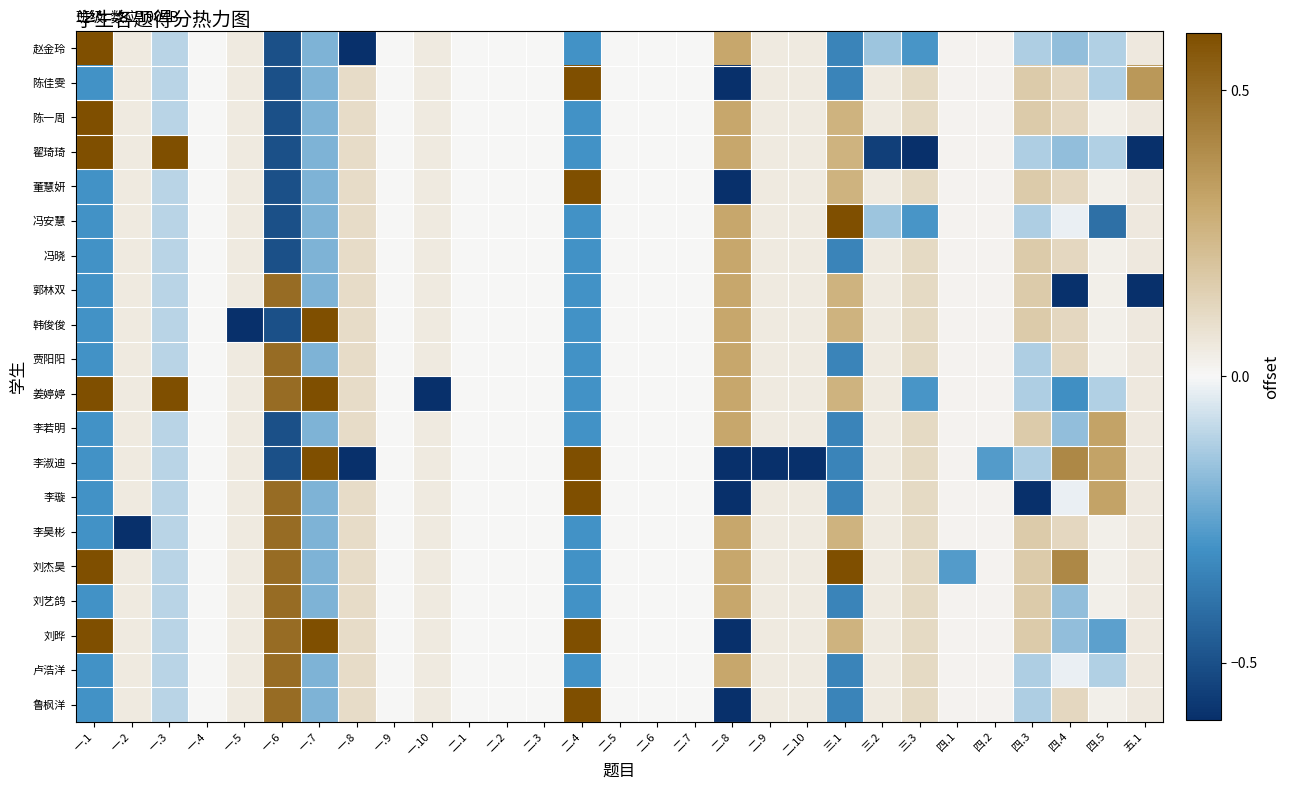

Reading left to right, what are all the values shown in this chart?

赵金玲: 一.1=0.7	一.2=0.1	一.3=-0.1	一.4=0.0	一.5=0.1	一.6=-0.5	一.7=-0.2	一.8=-0.9	一.9=0.0	一.10=0.1	二.1=0.0	二.2=0.0	二.3=0.0	二.4=-0.3	二.5=0.0	二.6=0.0	二.7=0.0	二.8=0.3	二.9=0.1	二.10=0.1	三.1=-0.3	三.2=-0.1	三.3=-0.3	四.1=0.0	四.2=0.0	四.3=-0.1	四.4=-0.2	四.5=-0.1	五.1=0.1
陈佳雯: 一.1=-0.3	一.2=0.1	一.3=-0.1	一.4=0.0	一.5=0.1	一.6=-0.5	一.7=-0.2	一.8=0.1	一.9=0.0	一.10=0.1	二.1=0.0	二.2=0.0	二.3=0.0	二.4=0.7	二.5=0.0	二.6=0.0	二.7=0.0	二.8=-0.7	二.9=0.1	二.10=0.1	三.1=-0.3	三.2=0.1	三.3=0.1	四.1=0.0	四.2=0.0	四.3=0.2	四.4=0.1	四.5=-0.1	五.1=0.4
陈一周: 一.1=0.7	一.2=0.1	一.3=-0.1	一.4=0.0	一.5=0.1	一.6=-0.5	一.7=-0.2	一.8=0.1	一.9=0.0	一.10=0.1	二.1=0.0	二.2=0.0	二.3=0.0	二.4=-0.3	二.5=0.0	二.6=0.0	二.7=0.0	二.8=0.3	二.9=0.1	二.10=0.1	三.1=0.3	三.2=0.1	三.3=0.1	四.1=0.0	四.2=0.0	四.3=0.2	四.4=0.1	四.5=0.0	五.1=0.1
翟琦琦: 一.1=0.7	一.2=0.1	一.3=0.9	一.4=0.0	一.5=0.1	一.6=-0.5	一.7=-0.2	一.8=0.1	一.9=0.0	一.10=0.1	二.1=0.0	二.2=0.0	二.3=0.0	二.4=-0.3	二.5=0.0	二.6=0.0	二.7=0.0	二.8=0.3	二.9=0.1	二.10=0.1	三.1=0.3	三.2=-0.5	三.3=-0.9	四.1=0.0	四.2=0.0	四.3=-0.1	四.4=-0.2	四.5=-0.1	五.1=-0.6
董慧妍: 一.1=-0.3	一.2=0.1	一.3=-0.1	一.4=0.0	一.5=0.1	一.6=-0.5	一.7=-0.2	一.8=0.1	一.9=0.0	一.10=0.1	二.1=0.0	二.2=0.0	二.3=0.0	二.4=0.7	二.5=0.0	二.6=0.0	二.7=0.0	二.8=-0.7	二.9=0.1	二.10=0.1	三.1=0.3	三.2=0.1	三.3=0.1	四.1=0.0	四.2=0.0	四.3=0.2	四.4=0.1	四.5=0.0	五.1=0.1
冯安慧: 一.1=-0.3	一.2=0.1	一.3=-0.1	一.4=0.0	一.5=0.1	一.6=-0.5	一.7=-0.2	一.8=0.1	一.9=0.0	一.10=0.1	二.1=0.0	二.2=0.0	二.3=0.0	二.4=-0.3	二.5=0.0	二.6=0.0	二.7=0.0	二.8=0.3	二.9=0.1	二.10=0.1	三.1=0.7	三.2=-0.1	三.3=-0.3	四.1=0.0	四.2=0.0	四.3=-0.1	四.4=-0.0	四.5=-0.4	五.1=0.1
冯晓: 一.1=-0.3	一.2=0.1	一.3=-0.1	一.4=0.0	一.5=0.1	一.6=-0.5	一.7=-0.2	一.8=0.1	一.9=0.0	一.10=0.1	二.1=0.0	二.2=0.0	二.3=0.0	二.4=-0.3	二.5=0.0	二.6=0.0	二.7=0.0	二.8=0.3	二.9=0.1	二.10=0.1	三.1=-0.3	三.2=0.1	三.3=0.1	四.1=0.0	四.2=0.0	四.3=0.2	四.4=0.1	四.5=0.0	五.1=0.1
郭林双: 一.1=-0.3	一.2=0.1	一.3=-0.1	一.4=0.0	一.5=0.1	一.6=0.5	一.7=-0.2	一.8=0.1	一.9=0.0	一.10=0.1	二.1=0.0	二.2=0.0	二.3=0.0	二.4=-0.3	二.5=0.0	二.6=0.0	二.7=0.0	二.8=0.3	二.9=0.1	二.10=0.1	三.1=0.3	三.2=0.1	三.3=0.1	四.1=0.0	四.2=0.0	四.3=0.2	四.4=-0.6	四.5=0.0	五.1=-0.6
韩俊俊: 一.1=-0.3	一.2=0.1	一.3=-0.1	一.4=0.0	一.5=-0.9	一.6=-0.5	一.7=0.8	一.8=0.1	一.9=0.0	一.10=0.1	二.1=0.0	二.2=0.0	二.3=0.0	二.4=-0.3	二.5=0.0	二.6=0.0	二.7=0.0	二.8=0.3	二.9=0.1	二.10=0.1	三.1=0.3	三.2=0.1	三.3=0.1	四.1=0.0	四.2=0.0	四.3=0.2	四.4=0.1	四.5=0.0	五.1=0.1
贾阳阳: 一.1=-0.3	一.2=0.1	一.3=-0.1	一.4=0.0	一.5=0.1	一.6=0.5	一.7=-0.2	一.8=0.1	一.9=0.0	一.10=0.1	二.1=0.0	二.2=0.0	二.3=0.0	二.4=-0.3	二.5=0.0	二.6=0.0	二.7=0.0	二.8=0.3	二.9=0.1	二.10=0.1	三.1=-0.3	三.2=0.1	三.3=0.1	四.1=0.0	四.2=0.0	四.3=-0.1	四.4=0.1	四.5=0.0	五.1=0.1
姜婷婷: 一.1=0.7	一.2=0.1	一.3=0.9	一.4=0.0	一.5=0.1	一.6=0.5	一.7=0.8	一.8=0.1	一.9=0.0	一.10=-0.9	二.1=0.0	二.2=0.0	二.3=0.0	二.4=-0.3	二.5=0.0	二.6=0.0	二.7=0.0	二.8=0.3	二.9=0.1	二.10=0.1	三.1=0.3	三.2=0.1	三.3=-0.3	四.1=0.0	四.2=0.0	四.3=-0.1	四.4=-0.3	四.5=-0.1	五.1=0.1
李若明: 一.1=-0.3	一.2=0.1	一.3=-0.1	一.4=0.0	一.5=0.1	一.6=-0.5	一.7=-0.2	一.8=0.1	一.9=0.0	一.10=0.1	二.1=0.0	二.2=0.0	二.3=0.0	二.4=-0.3	二.5=0.0	二.6=0.0	二.7=0.0	二.8=0.3	二.9=0.1	二.10=0.1	三.1=-0.3	三.2=0.1	三.3=0.1	四.1=0.0	四.2=0.0	四.3=0.2	四.4=-0.2	四.5=0.3	五.1=0.1
李淑迪: 一.1=-0.3	一.2=0.1	一.3=-0.1	一.4=0.0	一.5=0.1	一.6=-0.5	一.7=0.8	一.8=-0.9	一.9=0.0	一.10=0.1	二.1=0.0	二.2=0.0	二.3=0.0	二.4=0.7	二.5=0.0	二.6=0.0	二.7=0.0	二.8=-0.7	二.9=-0.9	二.10=-0.9	三.1=-0.3	三.2=0.1	三.3=0.1	四.1=0.0	四.2=-0.3	四.3=-0.1	四.4=0.4	四.5=0.3	五.1=0.1
李璇: 一.1=-0.3	一.2=0.1	一.3=-0.1	一.4=0.0	一.5=0.1	一.6=0.5	一.7=-0.2	一.8=0.1	一.9=0.0	一.10=0.1	二.1=0.0	二.2=0.0	二.3=0.0	二.4=0.7	二.5=0.0	二.6=0.0	二.7=0.0	二.8=-0.7	二.9=0.1	二.10=0.1	三.1=-0.3	三.2=0.1	三.3=0.1	四.1=0.0	四.2=0.0	四.3=-0.8	四.4=-0.0	四.5=0.3	五.1=0.1
李昊彬: 一.1=-0.3	一.2=-0.9	一.3=-0.1	一.4=0.0	一.5=0.1	一.6=0.5	一.7=-0.2	一.8=0.1	一.9=0.0	一.10=0.1	二.1=0.0	二.2=0.0	二.3=0.0	二.4=-0.3	二.5=0.0	二.6=0.0	二.7=0.0	二.8=0.3	二.9=0.1	二.10=0.1	三.1=0.3	三.2=0.1	三.3=0.1	四.1=0.0	四.2=0.0	四.3=0.2	四.4=0.1	四.5=0.0	五.1=0.1
刘杰昊: 一.1=0.7	一.2=0.1	一.3=-0.1	一.4=0.0	一.5=0.1	一.6=0.5	一.7=-0.2	一.8=0.1	一.9=0.0	一.10=0.1	二.1=0.0	二.2=0.0	二.3=0.0	二.4=-0.3	二.5=0.0	二.6=0.0	二.7=0.0	二.8=0.3	二.9=0.1	二.10=0.1	三.1=0.7	三.2=0.1	三.3=0.1	四.1=-0.3	四.2=0.0	四.3=0.2	四.4=0.4	四.5=0.0	五.1=0.1
刘艺鸽: 一.1=-0.3	一.2=0.1	一.3=-0.1	一.4=0.0	一.5=0.1	一.6=0.5	一.7=-0.2	一.8=0.1	一.9=0.0	一.10=0.1	二.1=0.0	二.2=0.0	二.3=0.0	二.4=-0.3	二.5=0.0	二.6=0.0	二.7=0.0	二.8=0.3	二.9=0.1	二.10=0.1	三.1=-0.3	三.2=0.1	三.3=0.1	四.1=0.0	四.2=0.0	四.3=0.2	四.4=-0.2	四.5=0.0	五.1=0.1
刘晔: 一.1=0.7	一.2=0.1	一.3=-0.1	一.4=0.0	一.5=0.1	一.6=0.5	一.7=0.8	一.8=0.1	一.9=0.0	一.10=0.1	二.1=0.0	二.2=0.0	二.3=0.0	二.4=0.7	二.5=0.0	二.6=0.0	二.7=0.0	二.8=-0.7	二.9=0.1	二.10=0.1	三.1=0.3	三.2=0.1	三.3=0.1	四.1=0.0	四.2=0.0	四.3=0.2	四.4=-0.2	四.5=-0.3	五.1=0.1
卢浩洋: 一.1=-0.3	一.2=0.1	一.3=-0.1	一.4=0.0	一.5=0.1	一.6=0.5	一.7=-0.2	一.8=0.1	一.9=0.0	一.10=0.1	二.1=0.0	二.2=0.0	二.3=0.0	二.4=-0.3	二.5=0.0	二.6=0.0	二.7=0.0	二.8=0.3	二.9=0.1	二.10=0.1	三.1=-0.3	三.2=0.1	三.3=0.1	四.1=0.0	四.2=0.0	四.3=-0.1	四.4=-0.0	四.5=-0.1	五.1=0.1
鲁枫洋: 一.1=-0.3	一.2=0.1	一.3=-0.1	一.4=0.0	一.5=0.1	一.6=0.5	一.7=-0.2	一.8=0.1	一.9=0.0	一.10=0.1	二.1=0.0	二.2=0.0	二.3=0.0	二.4=0.7	二.5=0.0	二.6=0.0	二.7=0.0	二.8=-0.7	二.9=0.1	二.10=0.1	三.1=-0.3	三.2=0.1	三.3=0.1	四.1=0.0	四.2=0.0	四.3=-0.1	四.4=0.1	四.5=0.0	五.1=0.1